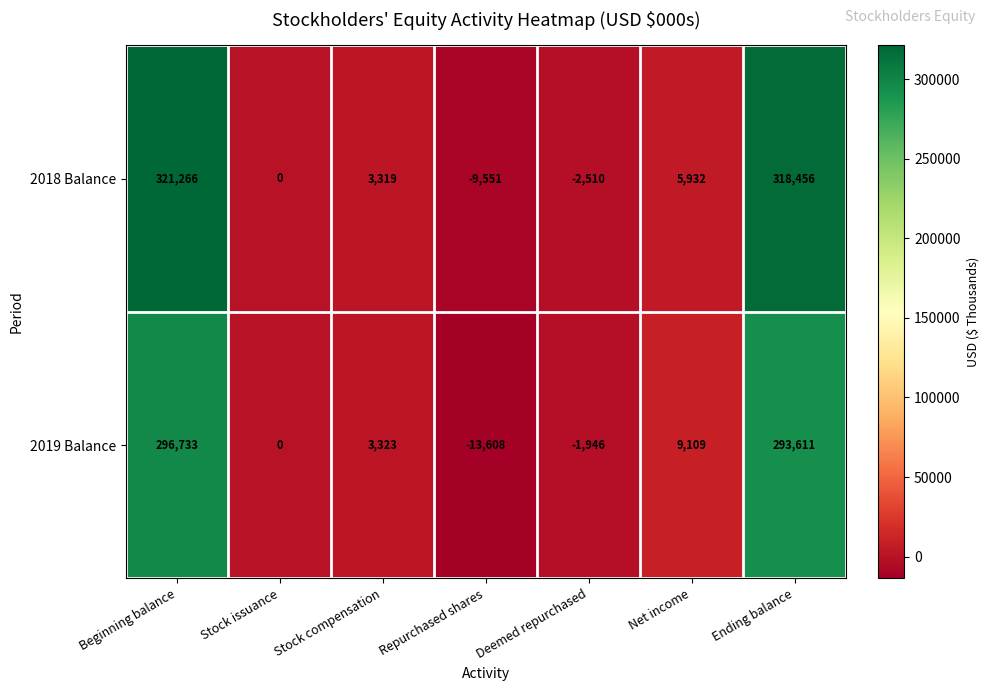

Rank the series by their average value, from highest to lowest.

2018 Balance, 2019 Balance